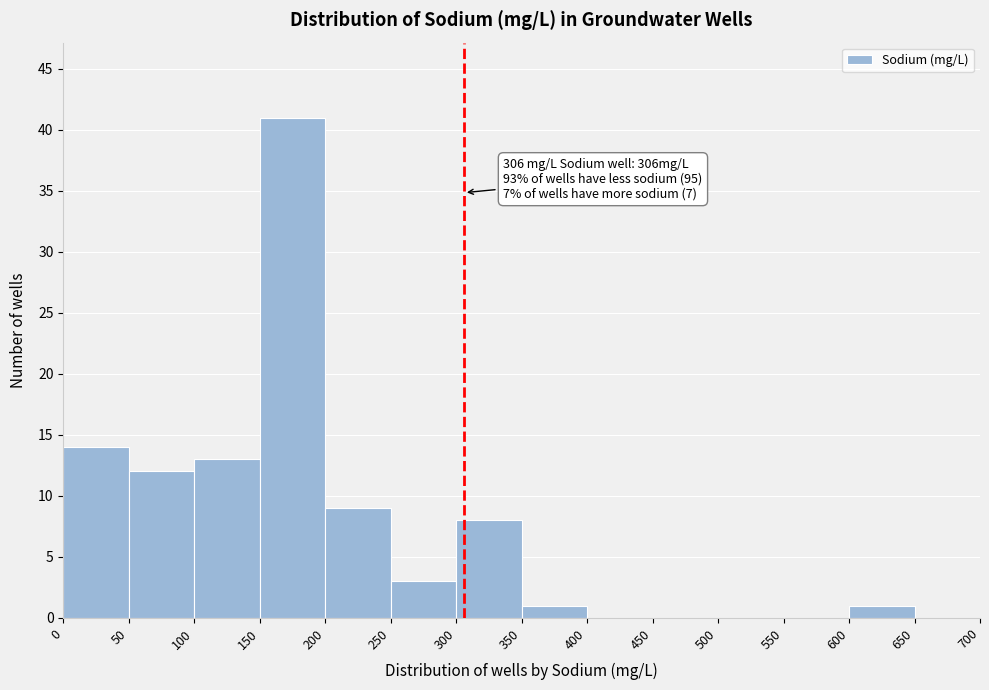

Over which range of the x-axis is the bar tallest?

150 to 200